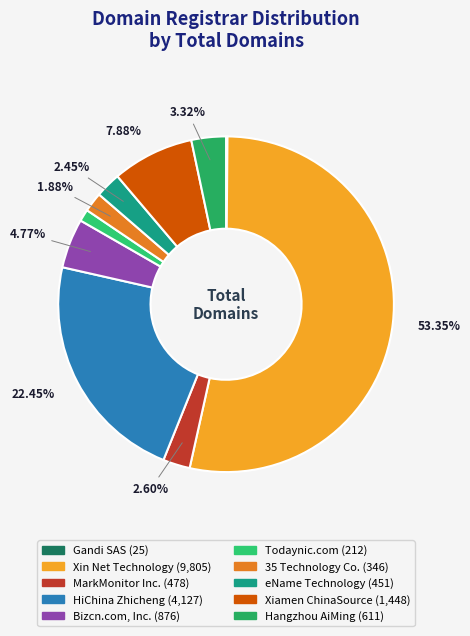

Combined, do eName Technology and HiChina Zhicheng account for over 50%?

No